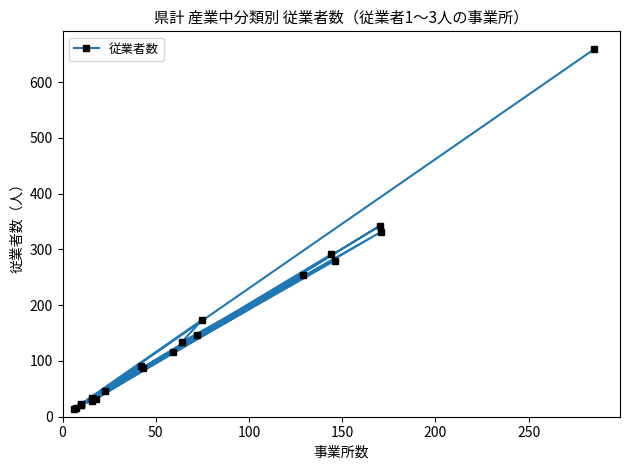

At which category does the data reach its first local peak?

100